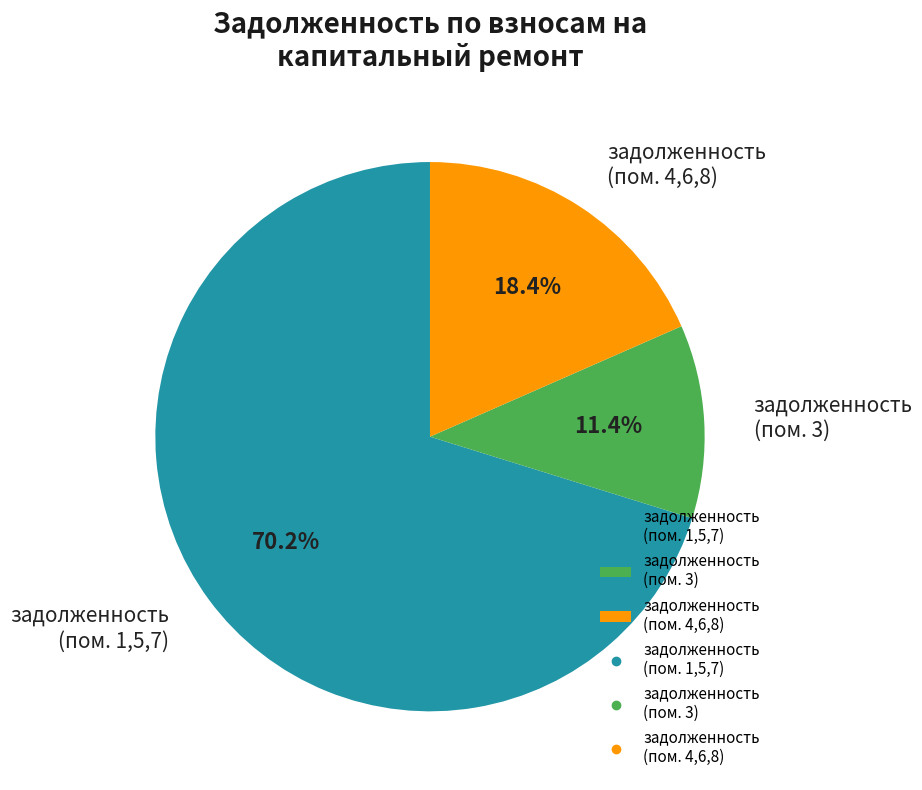

Which slice is the largest?

задолженность (пом. 1,5,7)